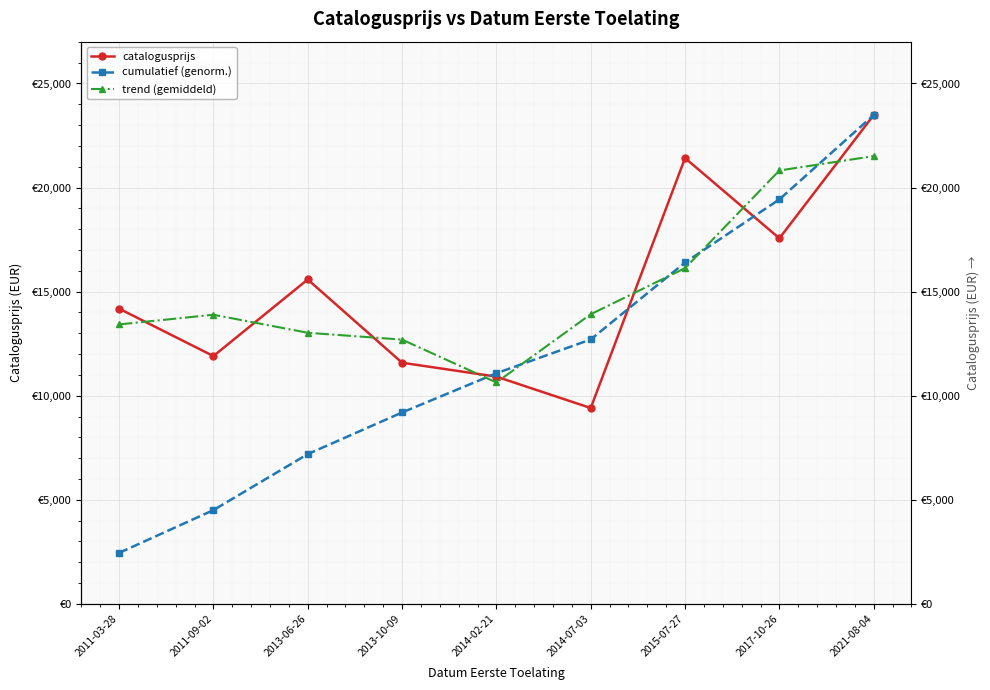

The catalogusprijs series shows 27464.3 at 2017-10-26. True or false?

False